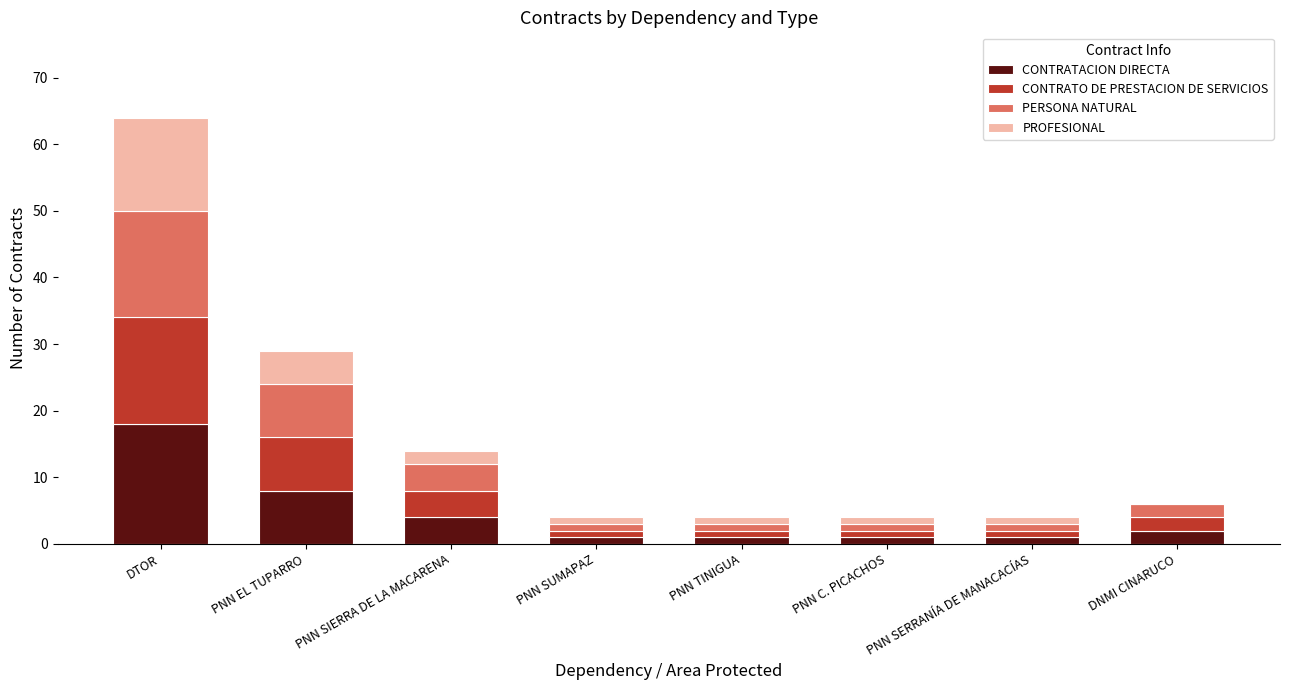

What is the sum of all CONTRATACION DIRECTA values?

36